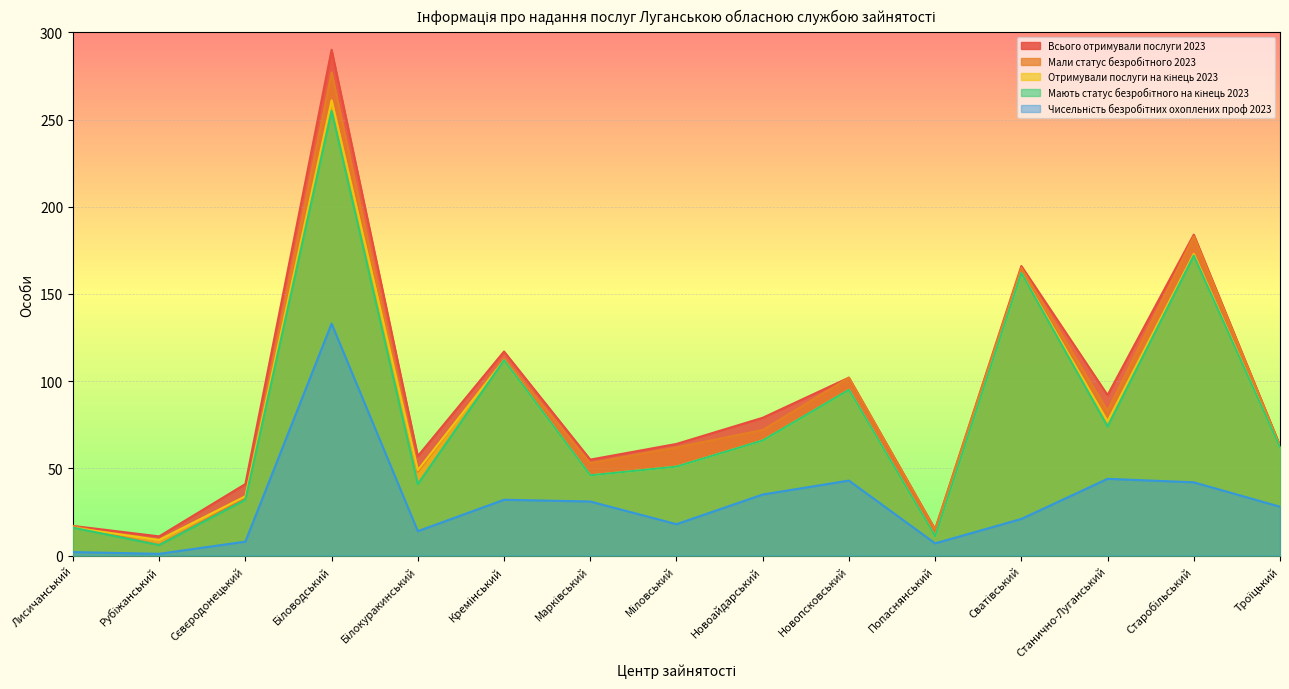

At which label does Отримували послуги на кінець 2023 first exceed 62?

Біловодський